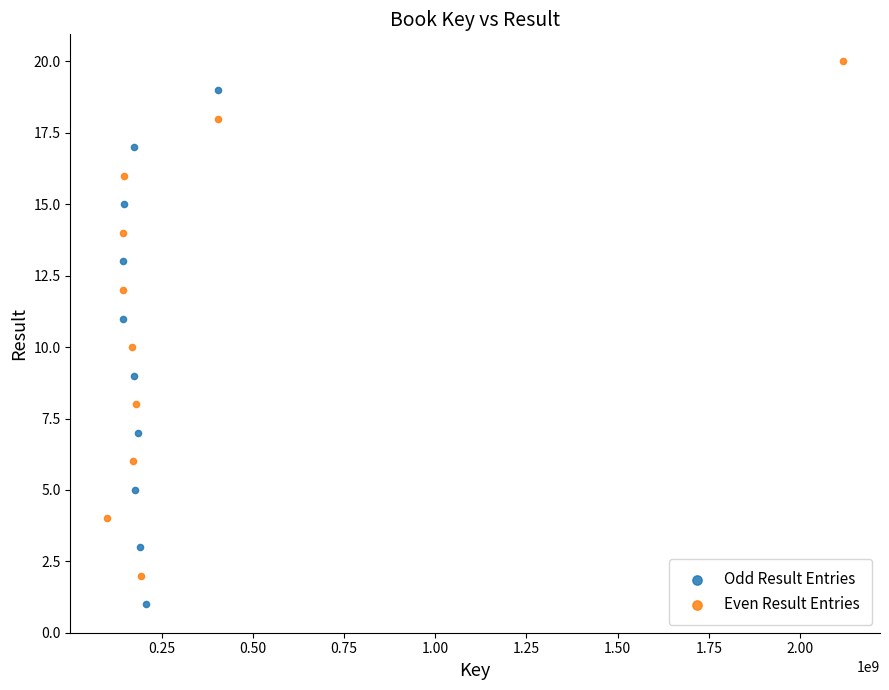

Which series reaches the minimum Y coordinate?

Odd Result Entries